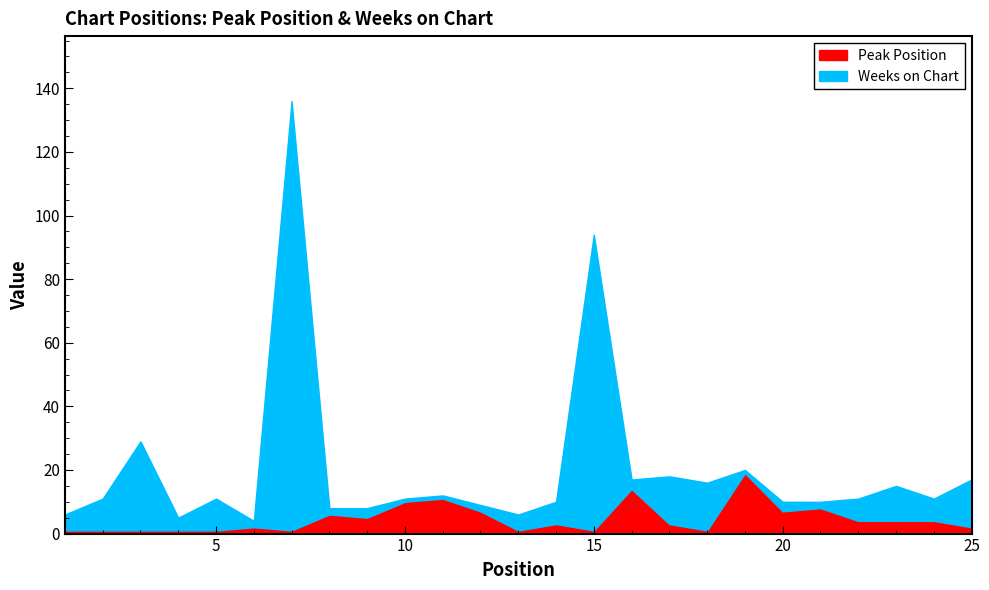

The value of Peak Position at 17 is 5. True or false?

False